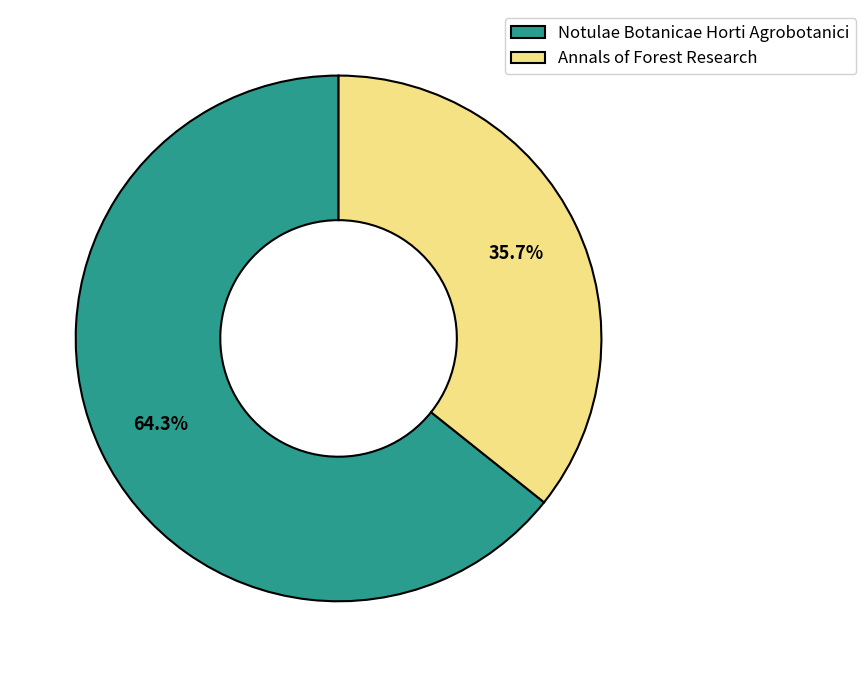

What is the largest slice in the pie chart?

Notulae Botanicae Horti Agrobotanici